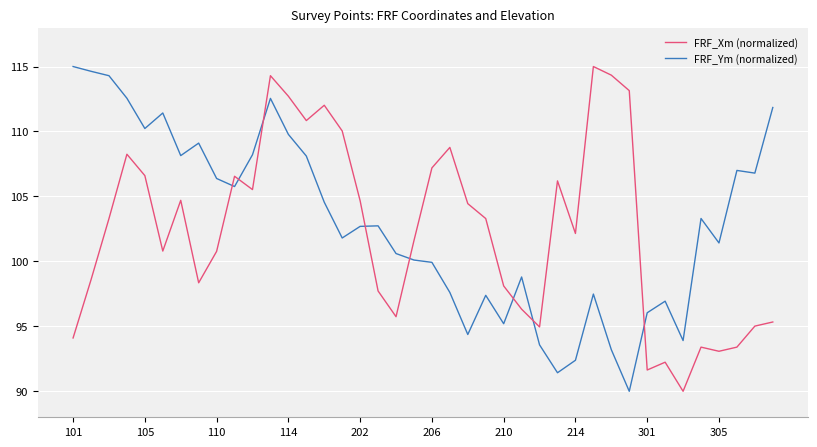

What is the minimum value shown in the chart?

90.0